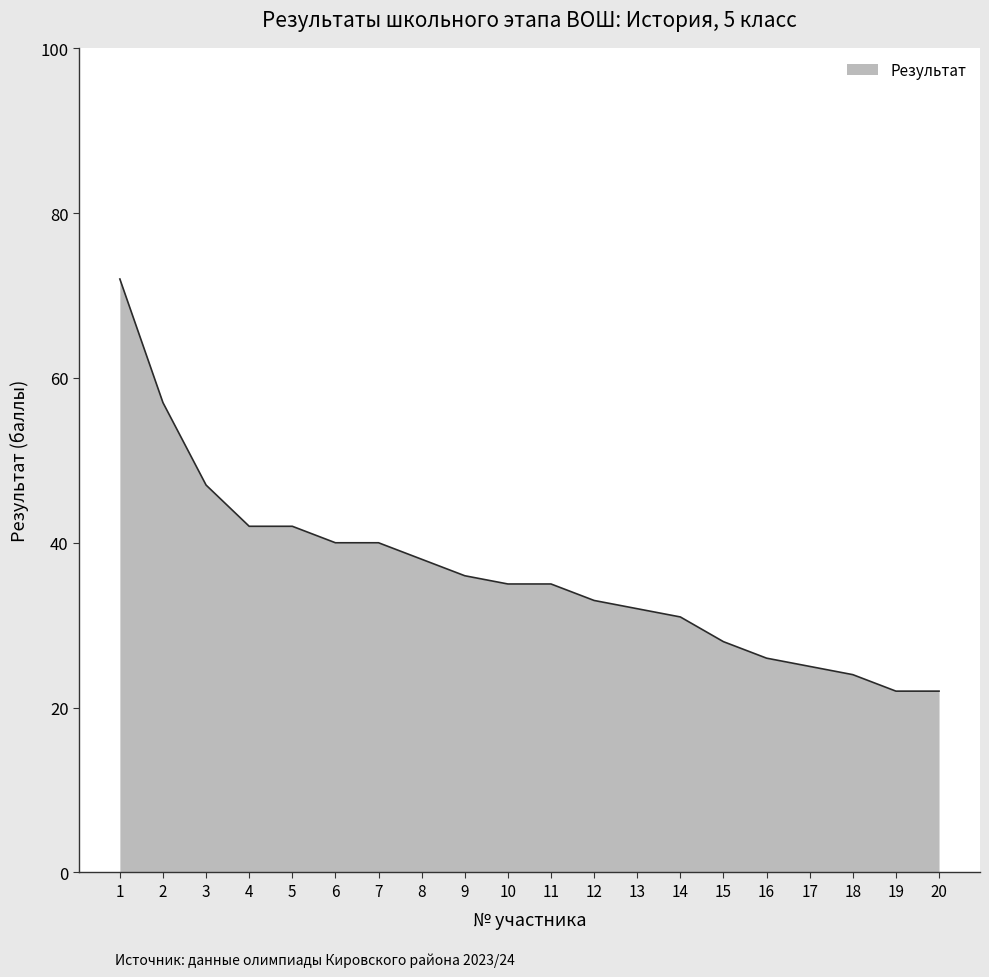

What is the change in value from 10 to 16?

-9